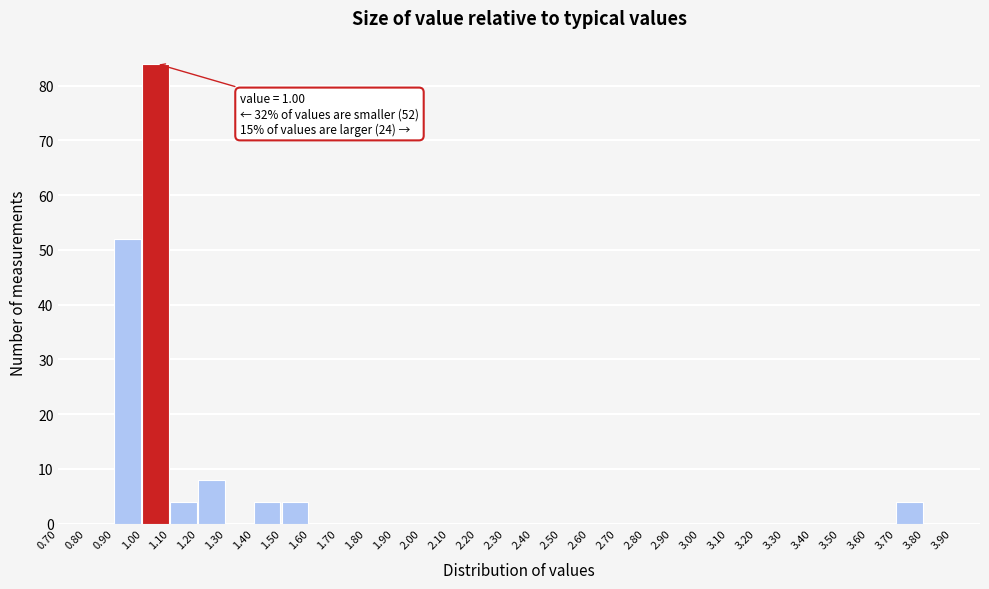

Which range on the x-axis has the tallest bar?

1.0 to 1.1